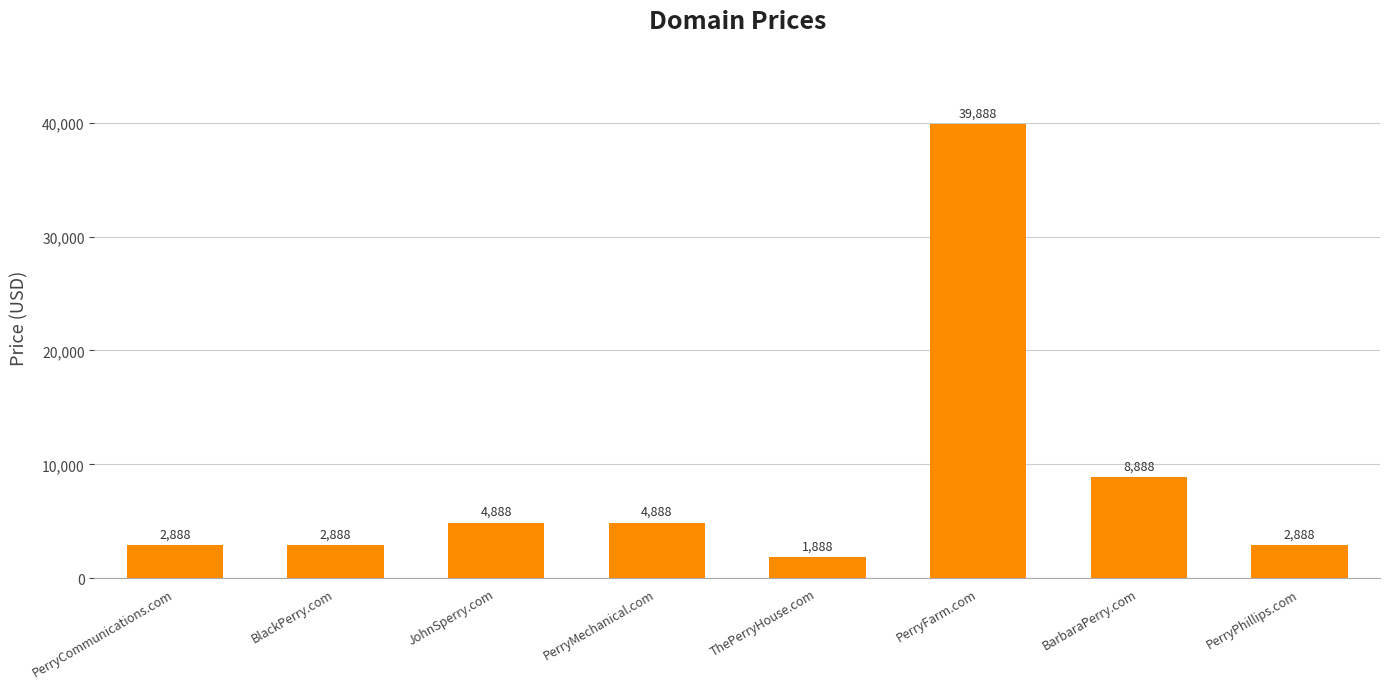

How many distinct data groups are displayed?

1